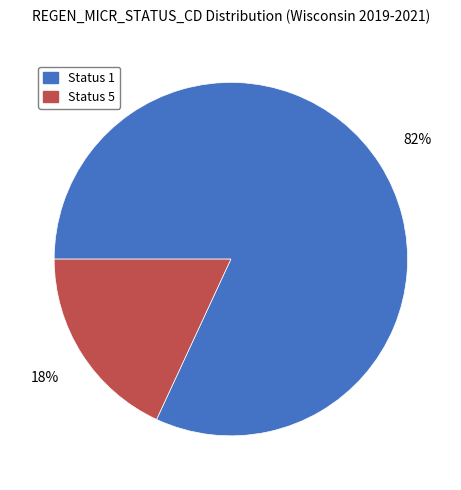

Does Status 5 account for over 50% of the chart?

No